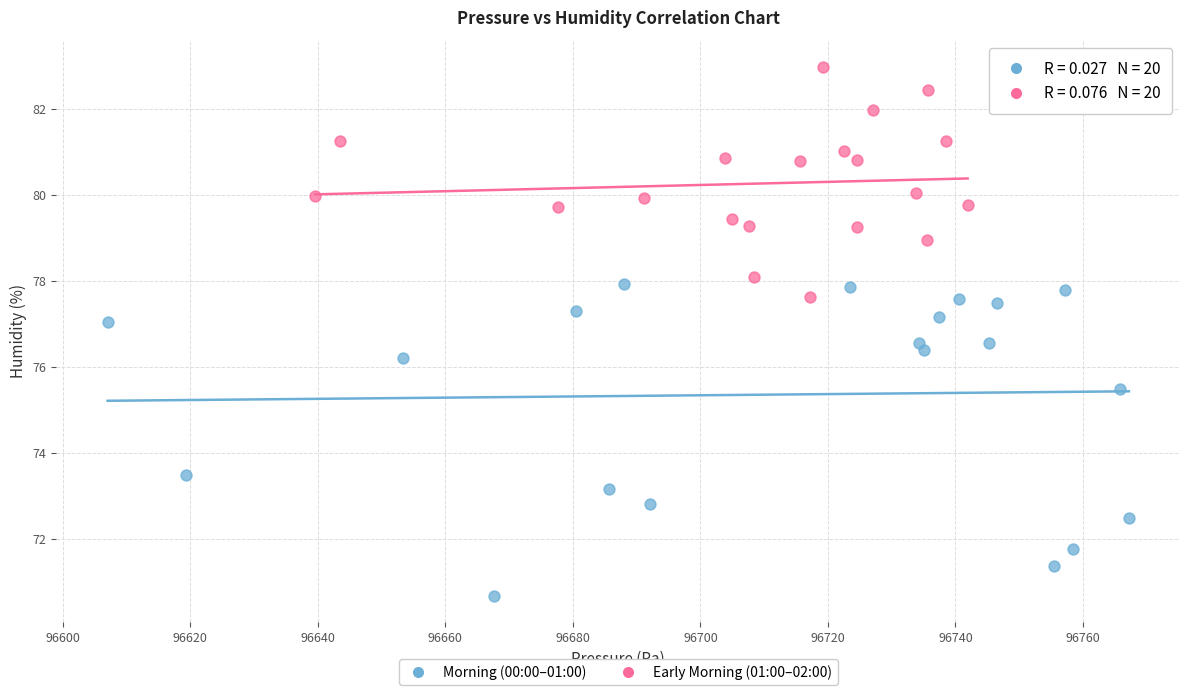

Which series contains the highest Y value?

Early Morning (01:00–02:00)